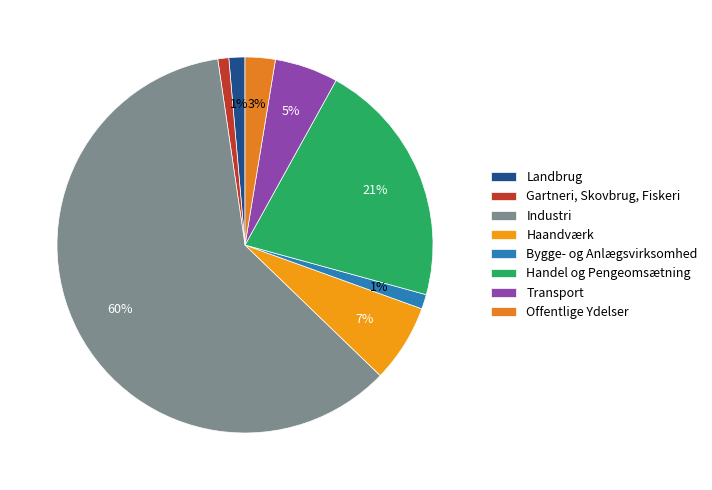

To the nearest percent, what portion does Haandværk represent?

7%